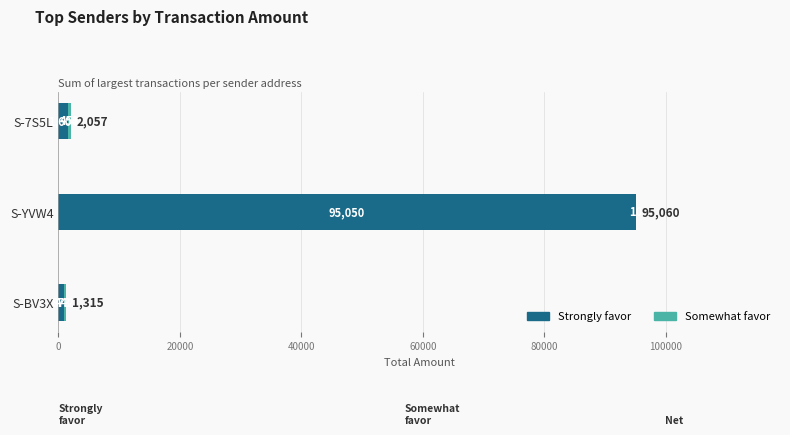

At which category is the sum across all series the highest?

S-YVW4